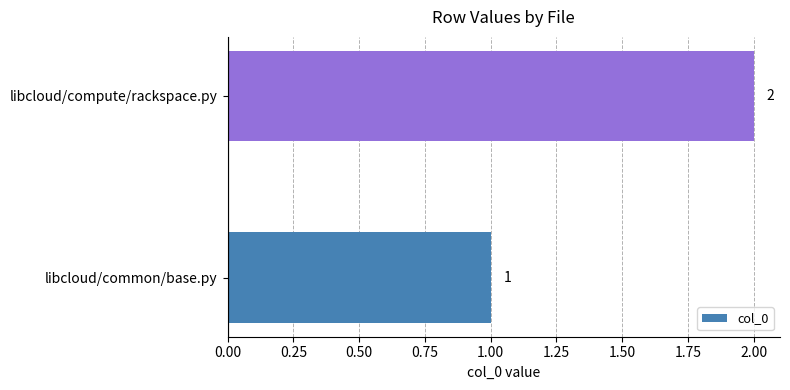

Which has a higher value, libcloud/compute/rackspace.py or libcloud/common/base.py?

libcloud/compute/rackspace.py